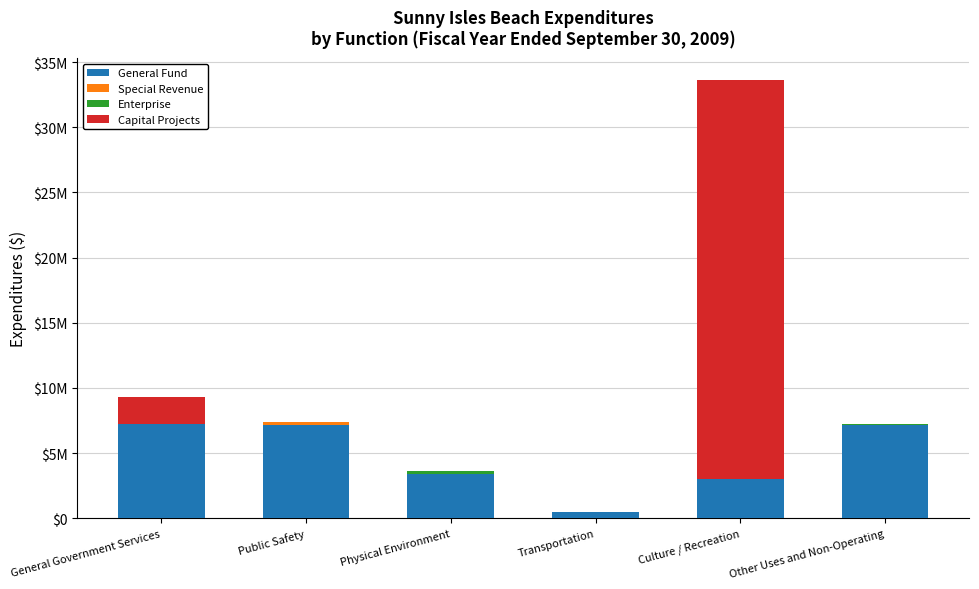

Does the chart contain stacked bars?

Yes